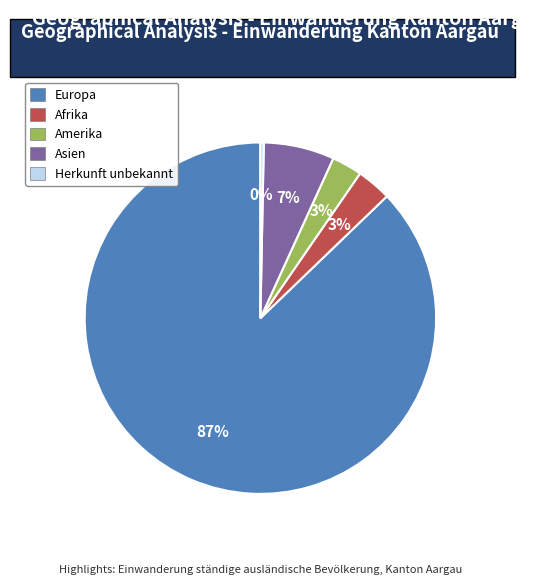

Which category has the biggest portion of the pie?

Europa